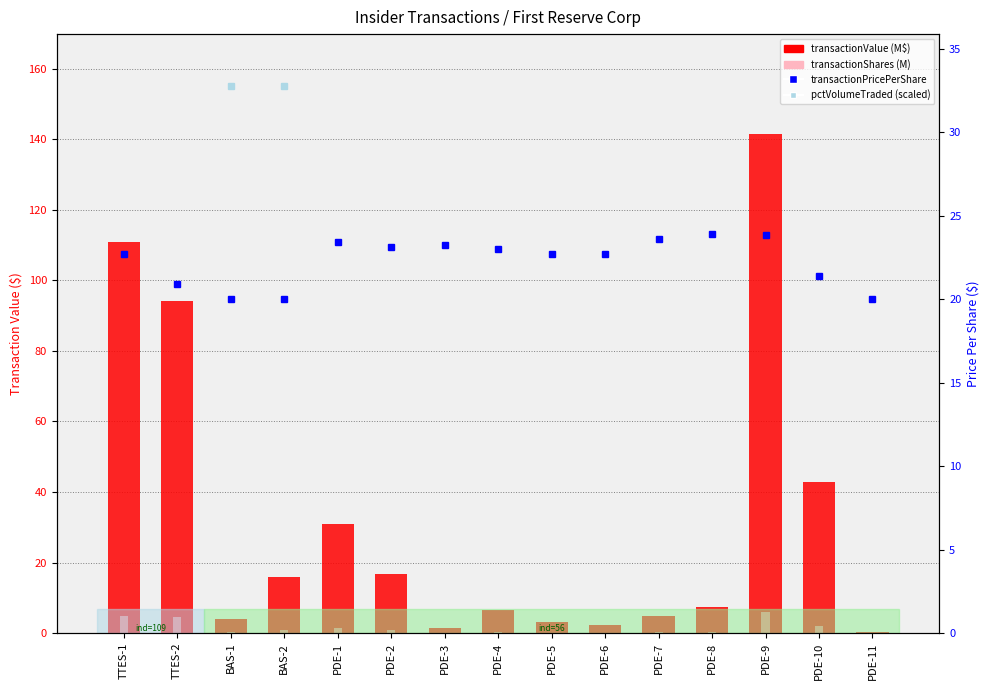

What is the difference between the highest and lowest values at PDE-1?

29.5